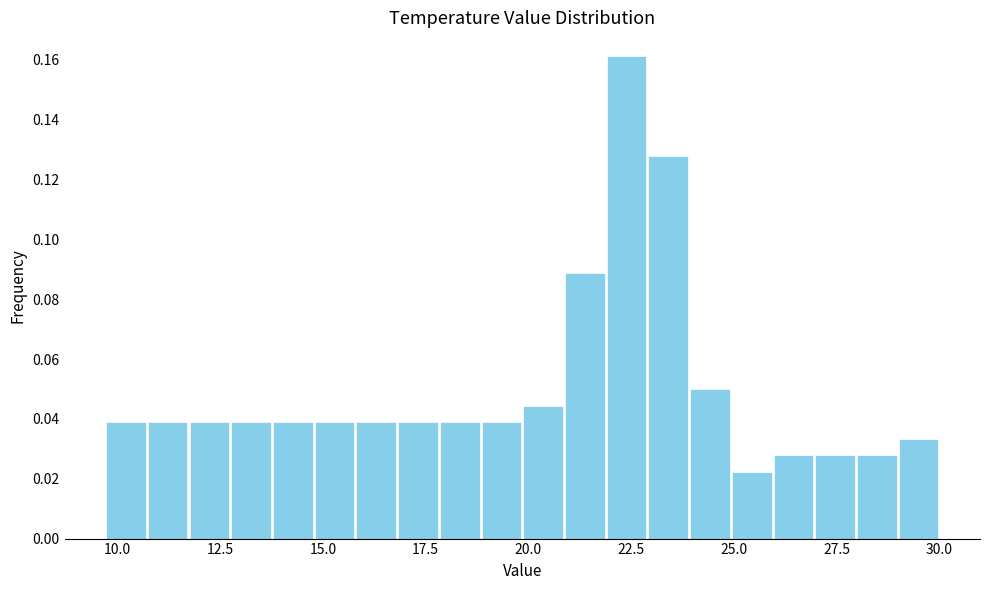

Read against the x-axis, roughly where is the centre of the tallest bar?

22.5